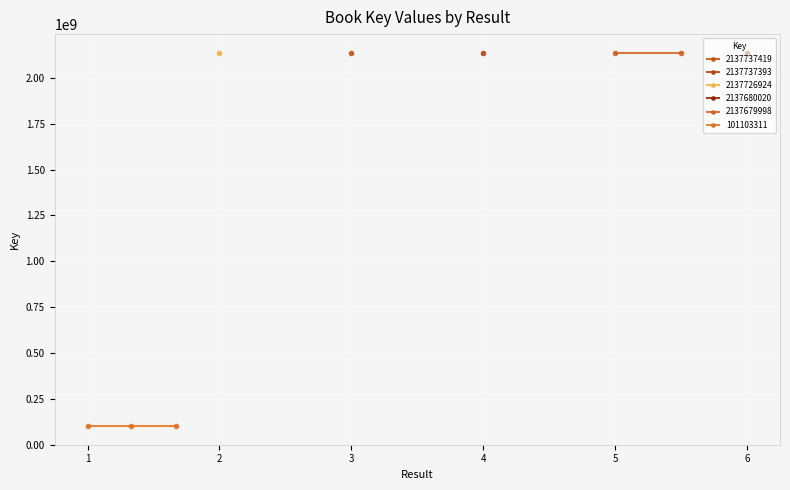

What is the sum of the values at  and 6?

2238783331